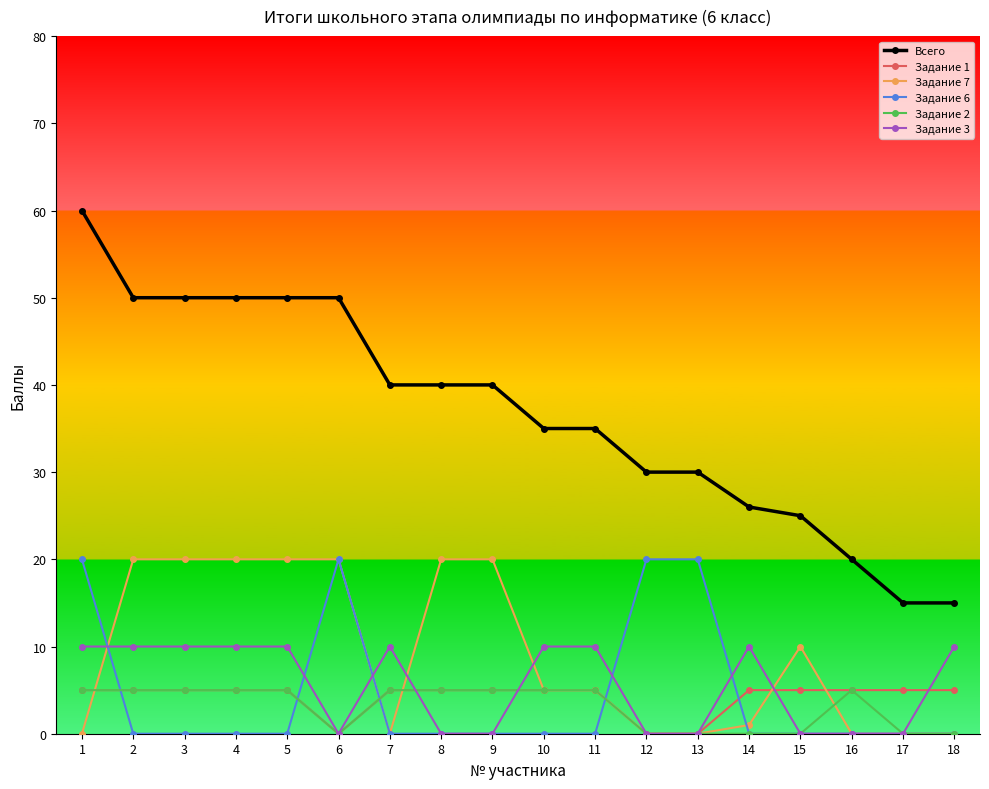

How many series are shown in this chart?

6